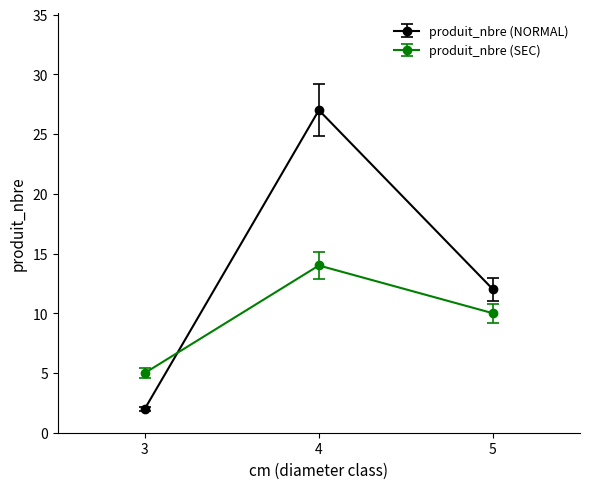

Reading right to left, what are all the values shown in this chart?

produit_nbre (NORMAL): 12	27	2
produit_nbre (SEC): 10	14	5